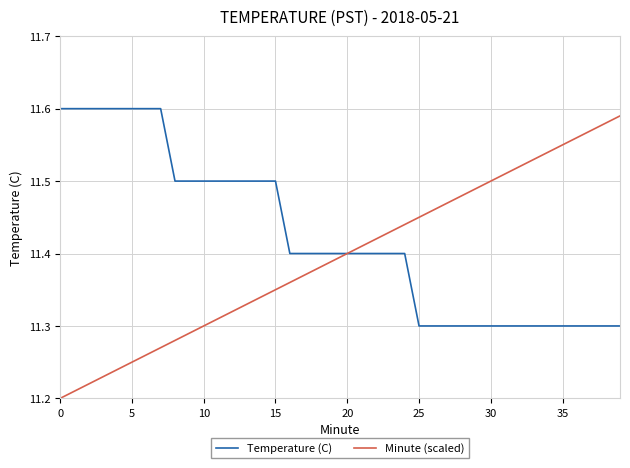

Is this an area chart (filled region under the line)?

No